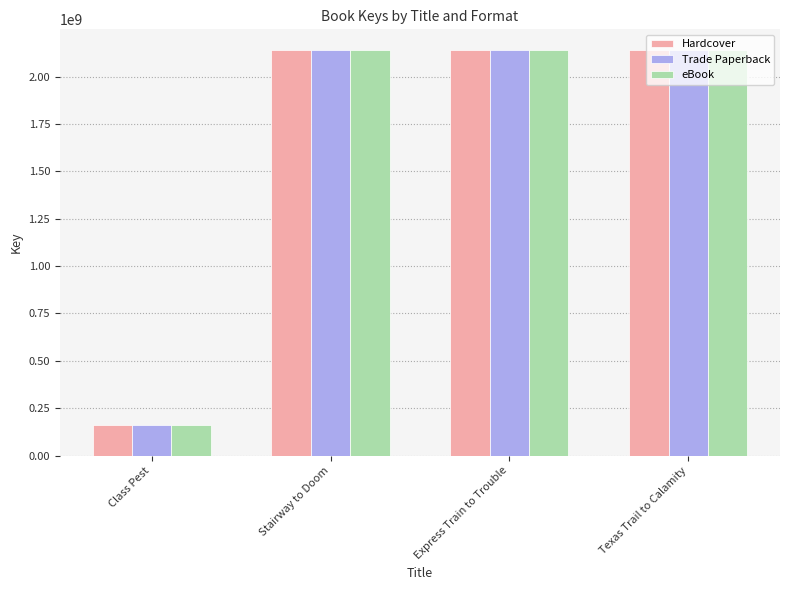

What position from the left is Texas Trail to Calamity?

4